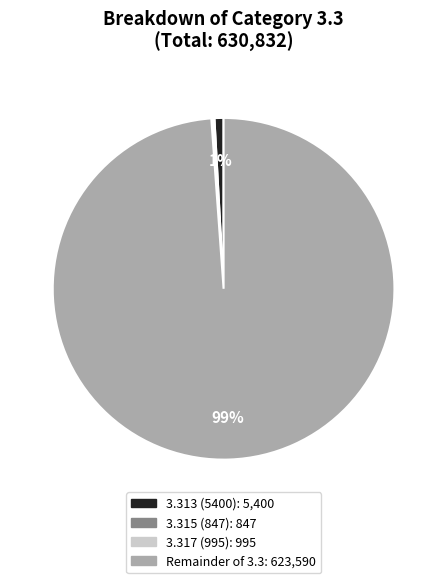

Is there any slice that represents more than half of the pie?

Yes